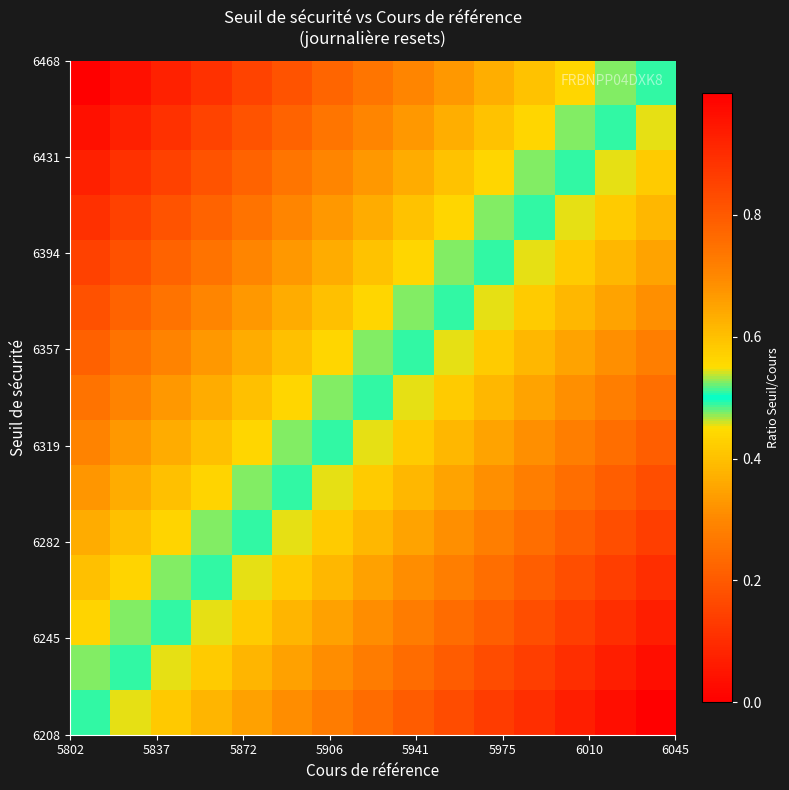

How many data points does each series have?

15